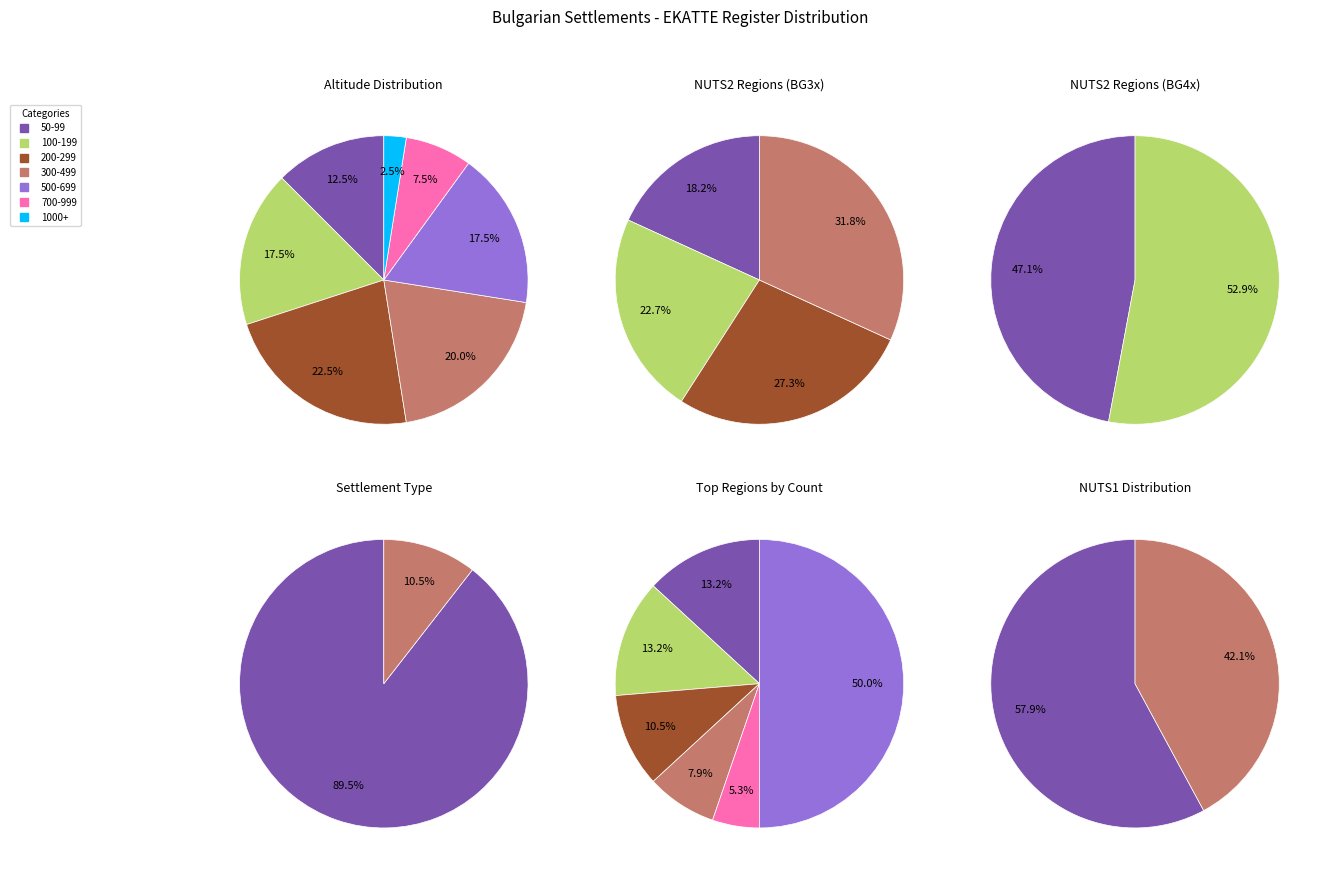

To the nearest percent, what percentage of the pie is BG33?

13%